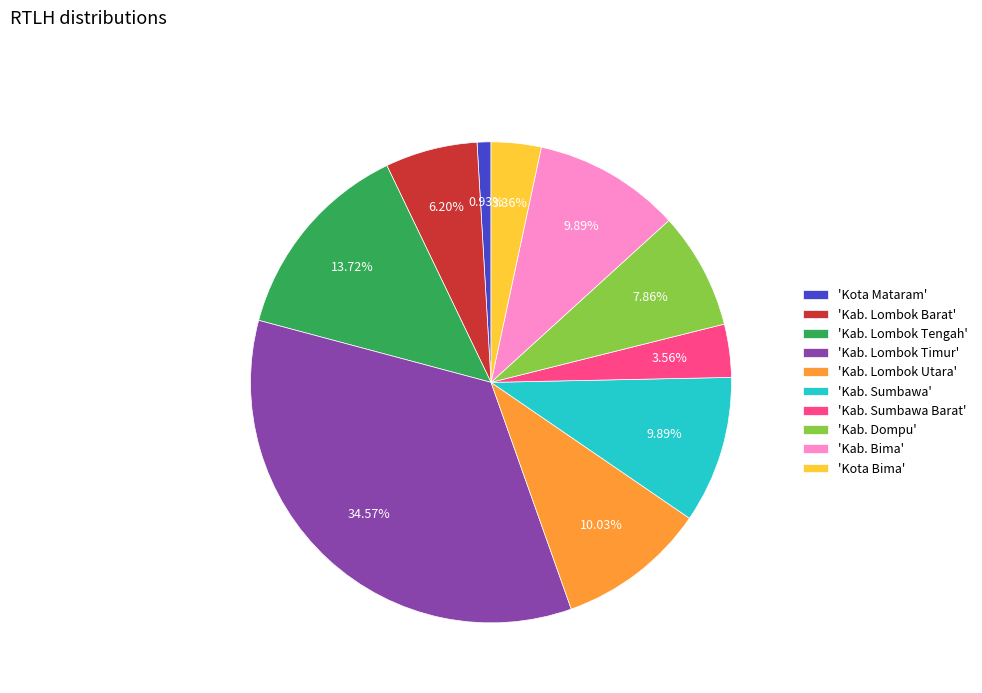

Which has a higher value, 'Kab. Lombok Barat' or 'Kota Mataram'?

'Kab. Lombok Barat'